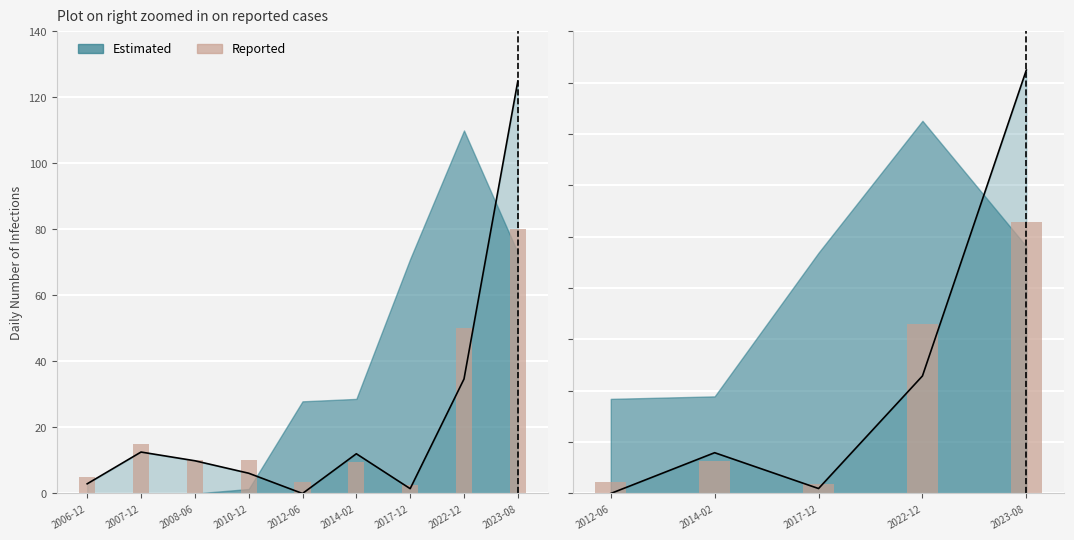

What is the label of the 8th bar from the right?

2007-12